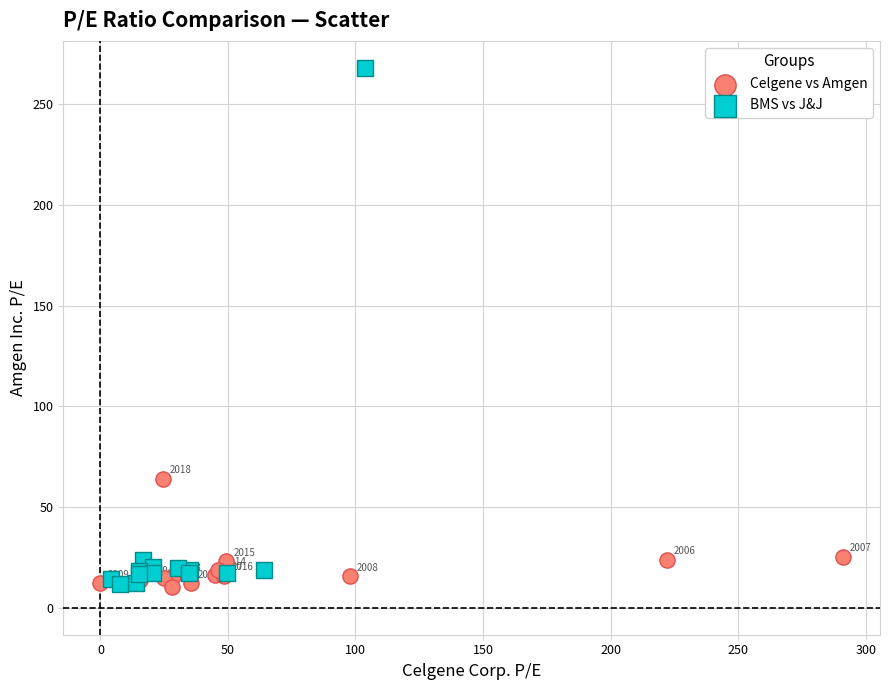

Which series has the widest spread of Y values?

BMS vs J&J